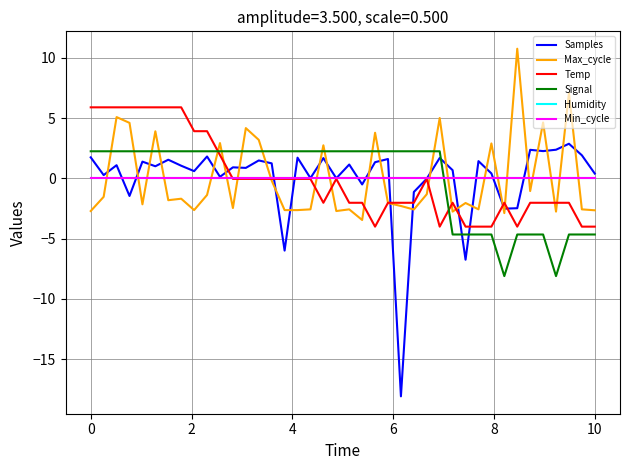

Does the chart display data point markers on the line(s)?

No